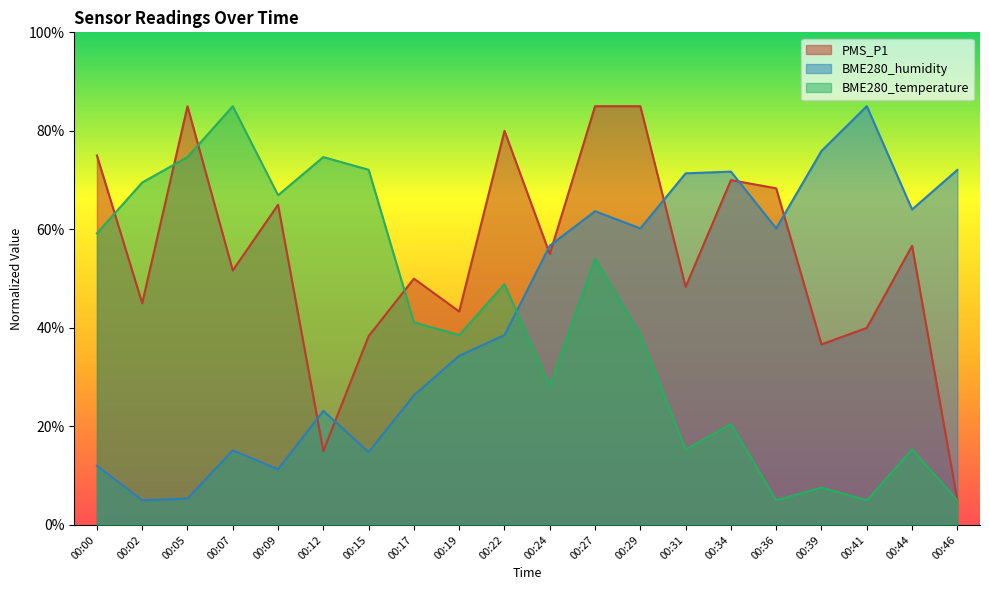

Reading right to left, list all the values displayed in this chart.

PMS_P1: 5.0	56.7	40.0	36.7	68.3	70.0	48.3	85.0	85.0	55.0	80.0	43.3	50.0	38.3	15.0	65.0	51.7	85.0	45.0	75.0
BME280_humidity: 72.1	64.0	85.0	75.9	60.2	71.7	71.4	60.2	63.7	56.7	38.5	34.3	26.3	14.8	23.2	11.3	15.1	5.3	5.0	12.0
BME280_temperature: 5.0	15.3	5.0	7.6	5.0	20.5	15.3	38.5	54.0	28.2	48.9	38.5	41.1	72.1	74.7	66.9	85.0	74.7	69.5	59.2